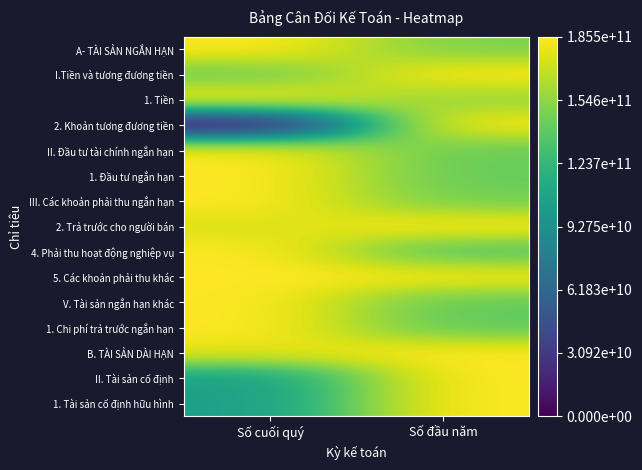

List the series in order of their peak value, lowest first.

A- TÀI SẢN NGẮN HẠN, I.Tiền và tương đương tiền, 1. Tiền, 2. Khoản tương đương tiền, II. Đầu tư tài chính ngắn hạn, 1. Đầu tư ngắn hạn, III. Các khoản phải thu ngắn hạn, 2. Trả trước cho người bán, 4. Phải thu hoạt động nghiệp vụ, 5. Các khoản phải thu khác, V. Tài sản ngắn hạn khác, 1. Chi phí trả trước ngắn hạn, B. TÀI SẢN DÀI HẠN, II. Tài sản cố định, 1. Tài sản cố định hữu hình